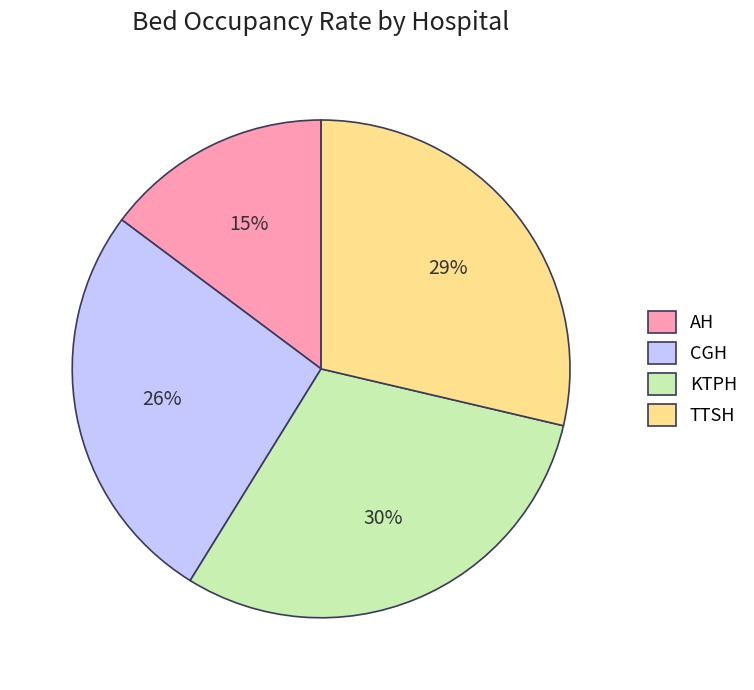

Is the sum of KTPH and AH greater than half?

No